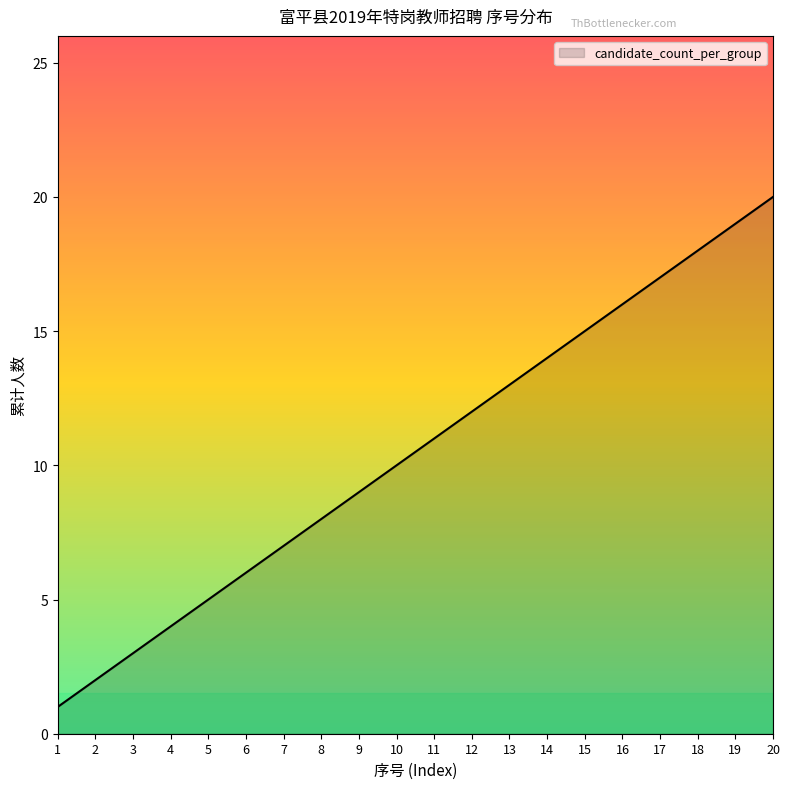

The chart shows a value of 19 at 19. True or false?

True